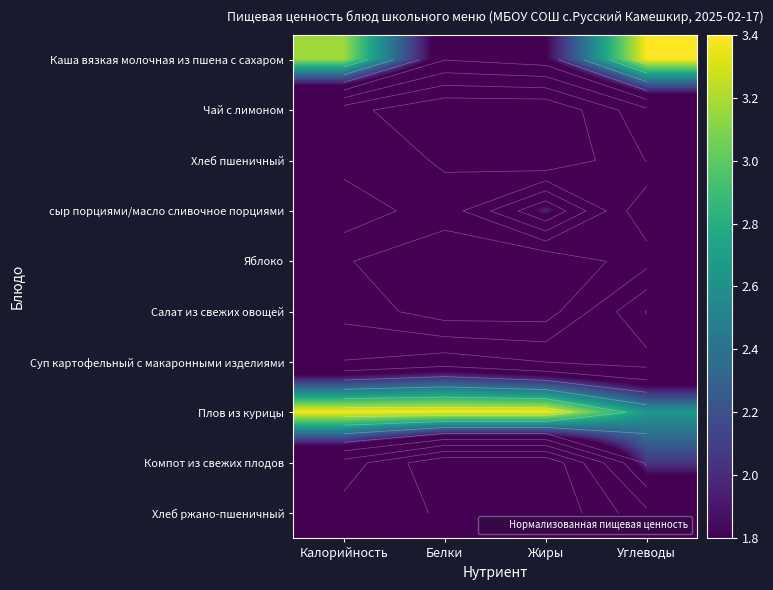

True or false: Хлеб пшеничный has a value of 1.3 at Углеводы.

False